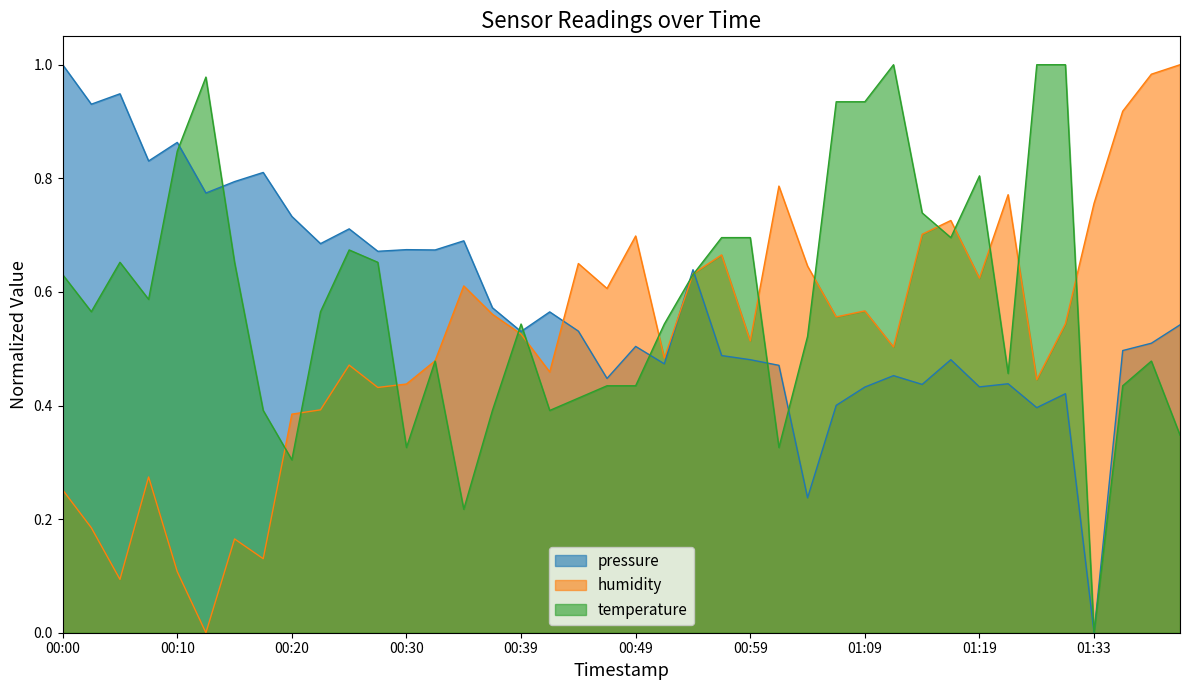

How many data points in pressure are above 0?

39